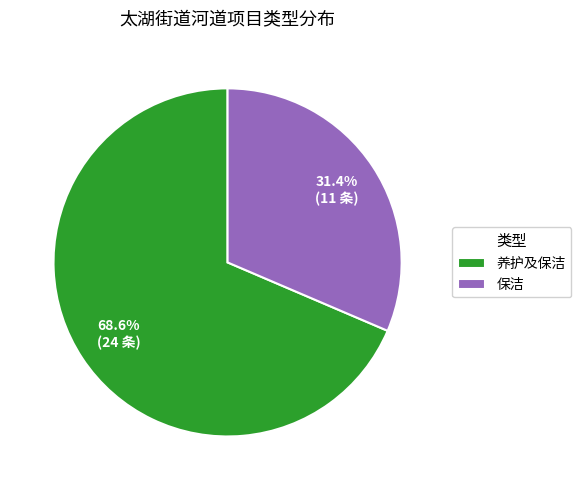

What percentage do 养护及保洁 and 保洁 together represent?

100.0%